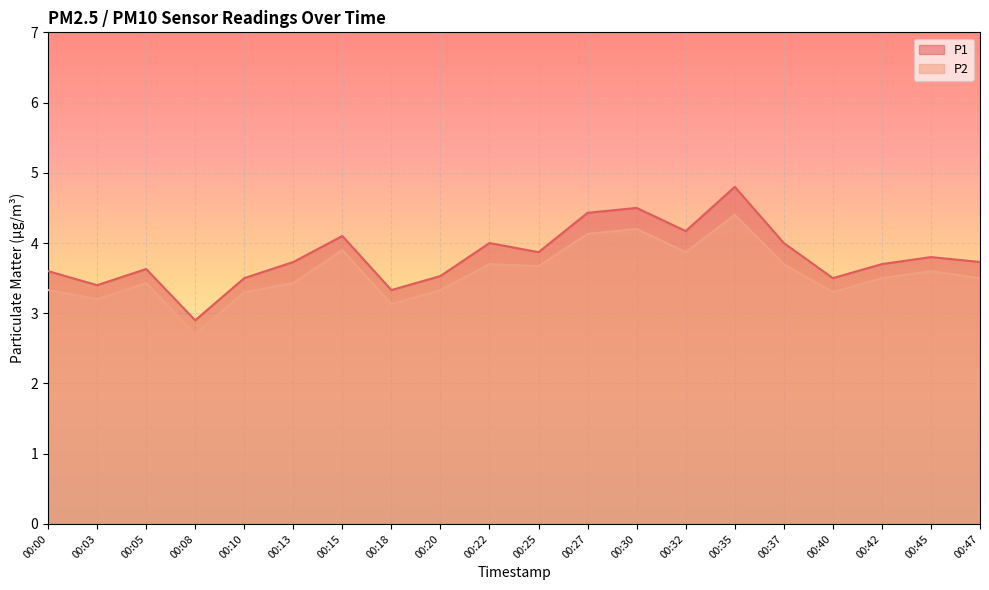

What is the sum of all P1 values?

76.2